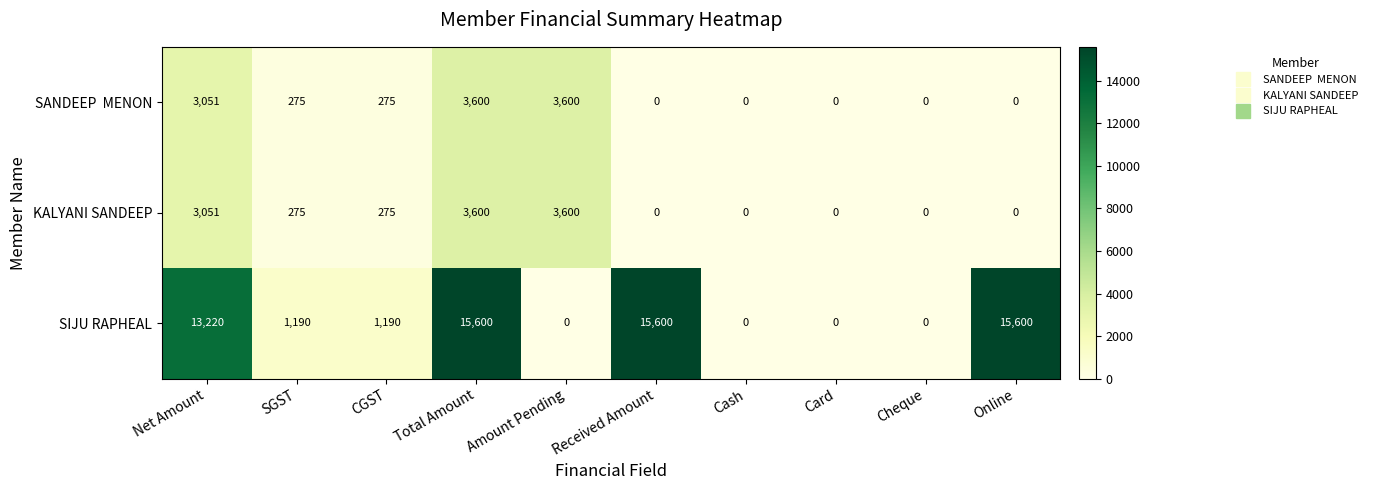

What is the sum of the KALYANI SANDEEP values at Cash and SGST?

275